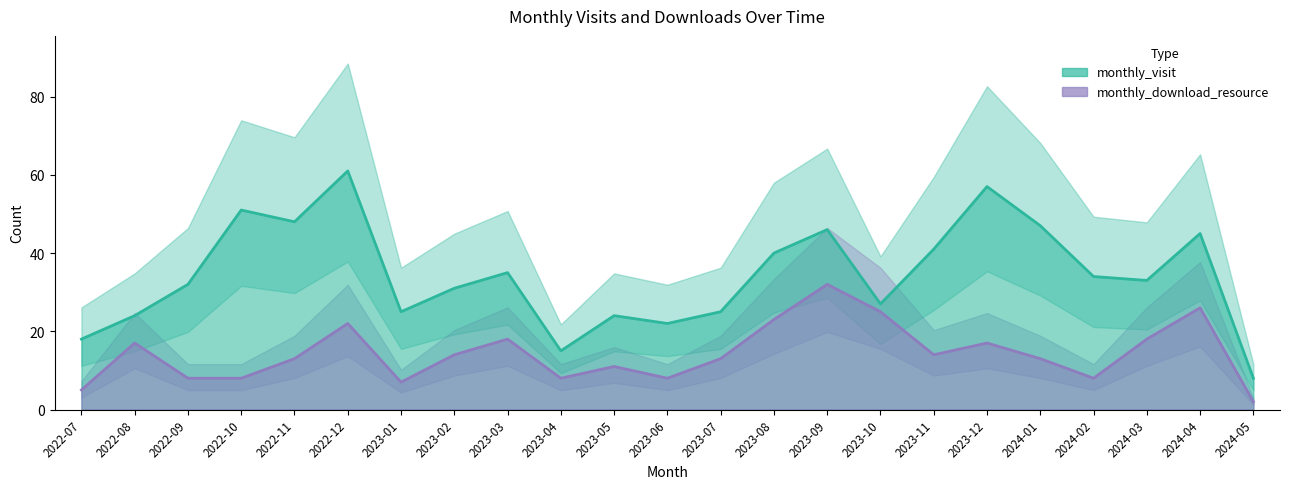

At how many categories does at least one series exceed 24?

17